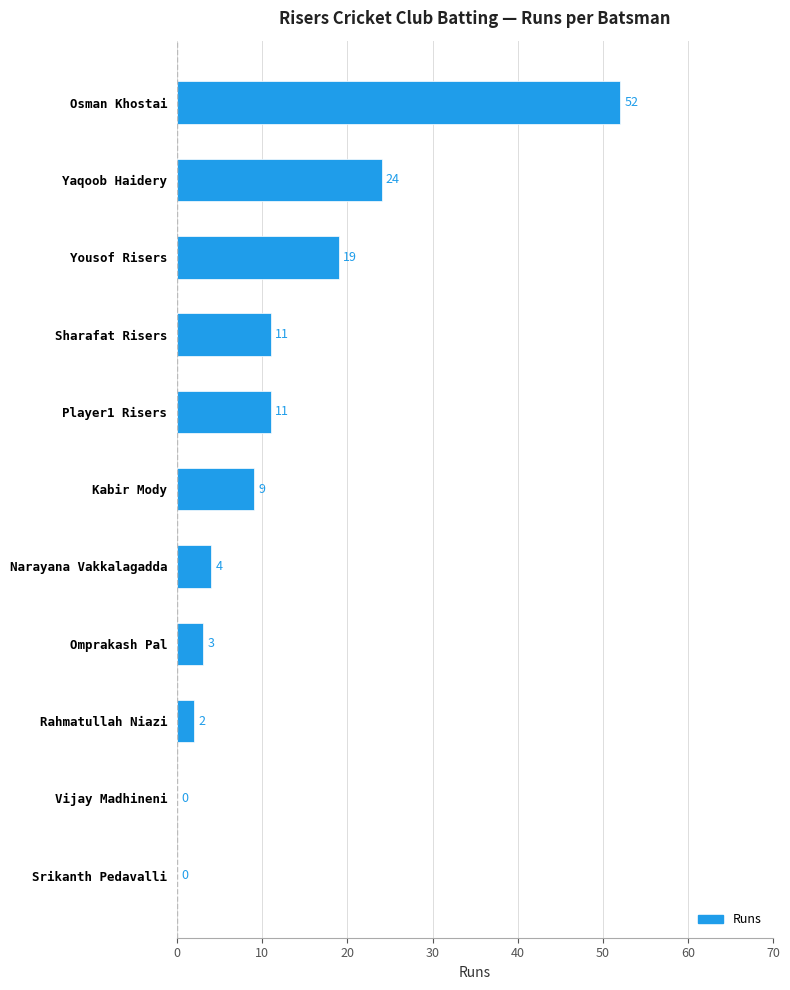

Where is the data nearest to the value 26?

Yaqoob Haidery